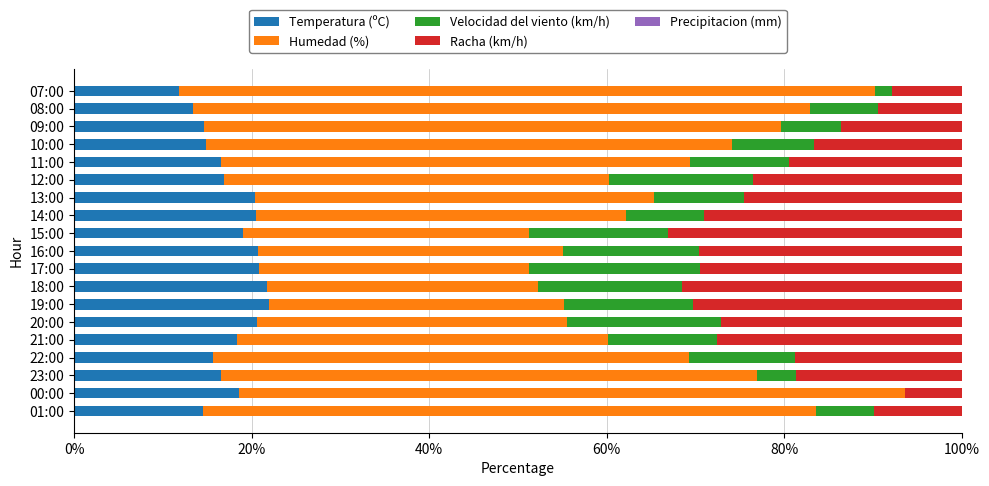

What is the highest value of the Temperatura (ºC) series?

22.0